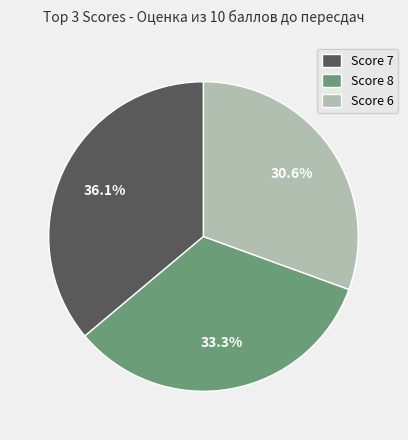

Between Score 7 and Score 8, which is larger?

Score 7